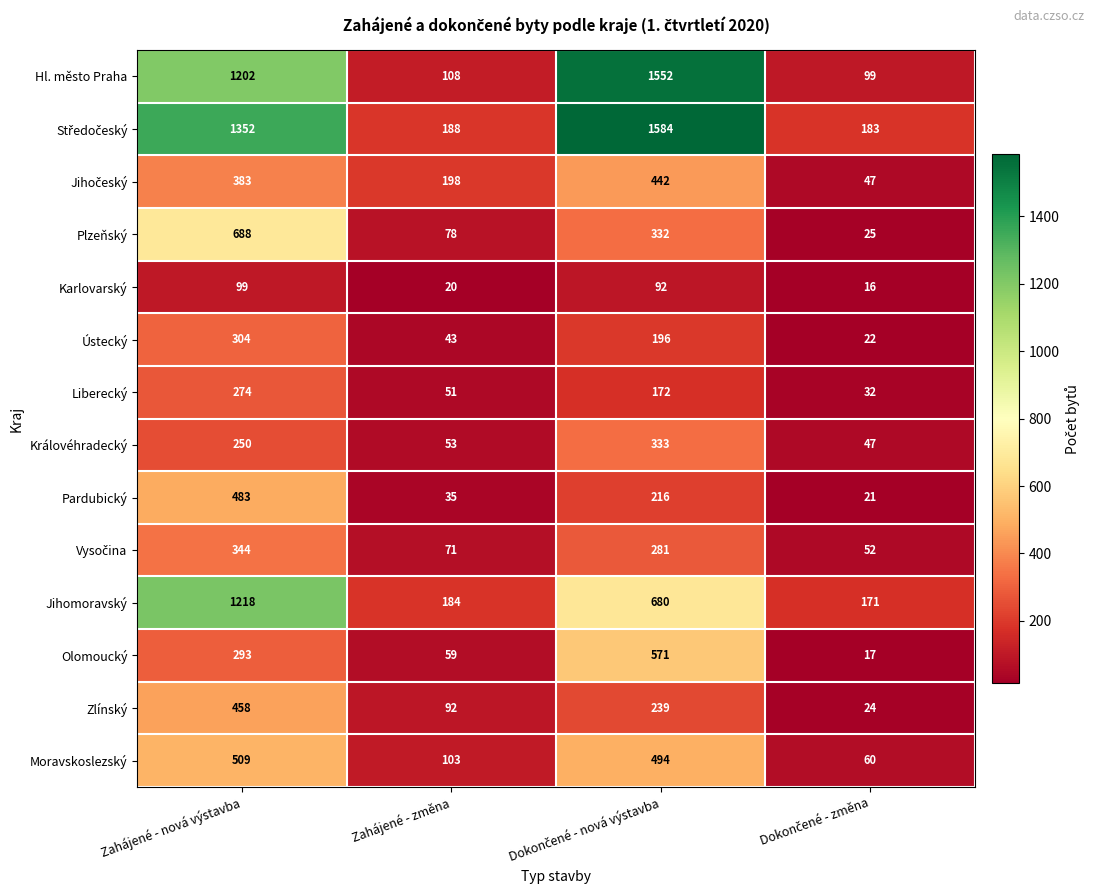

True or false: Plzeňský has a value of 132 at Zahájené - změna.

False